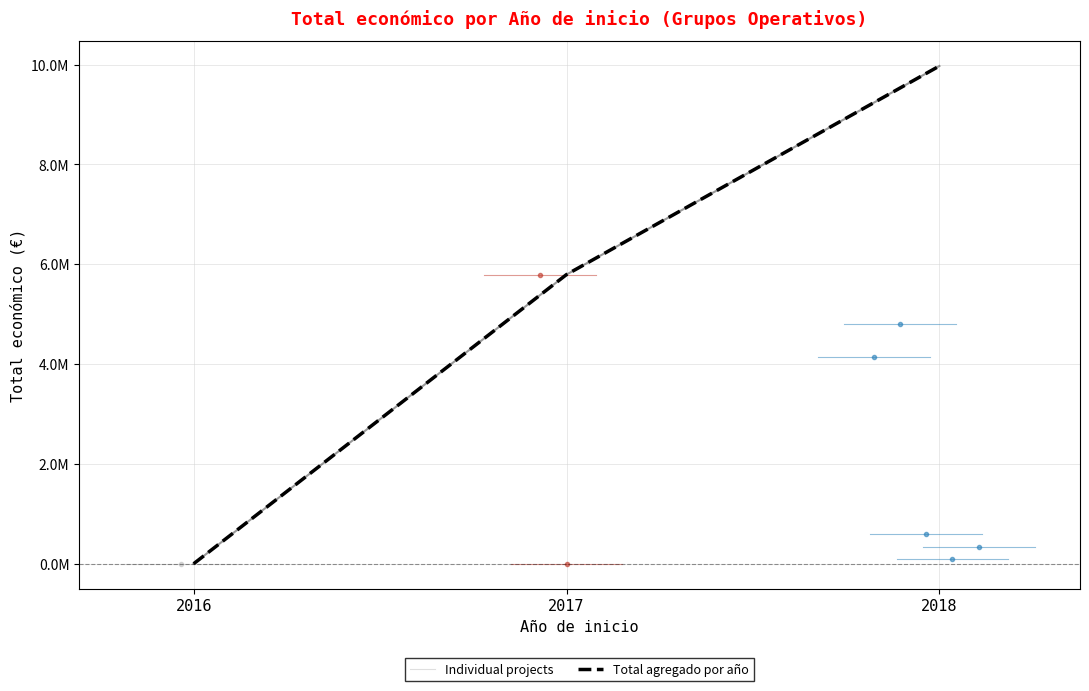

Where is the data nearest to the value 2897996?

2018